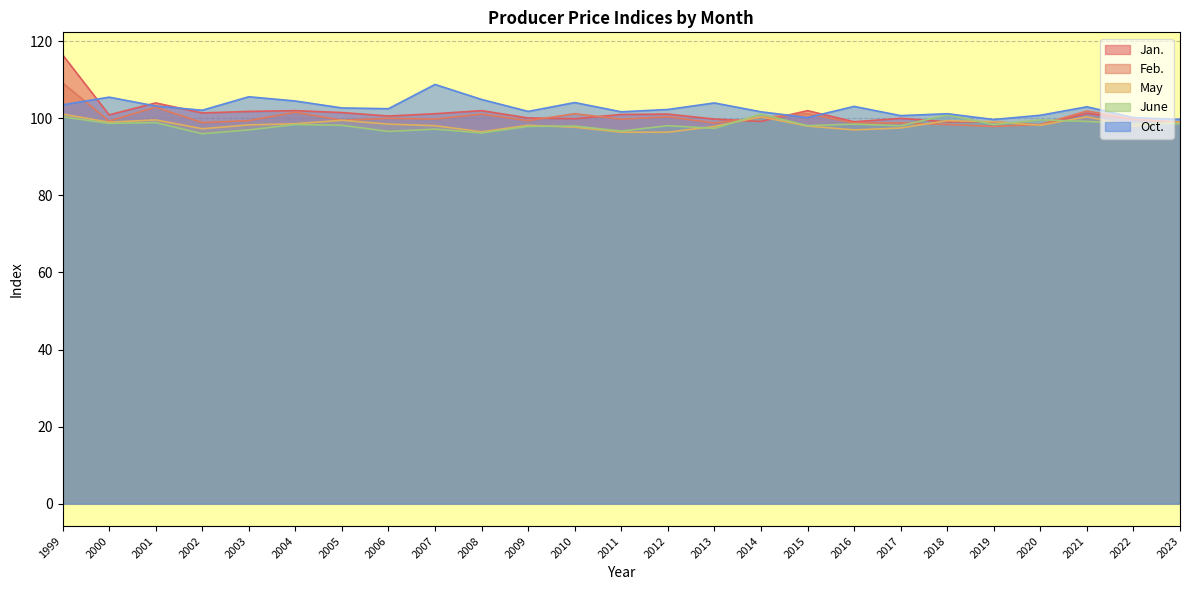

At which label is Feb. closest to 103?

2001